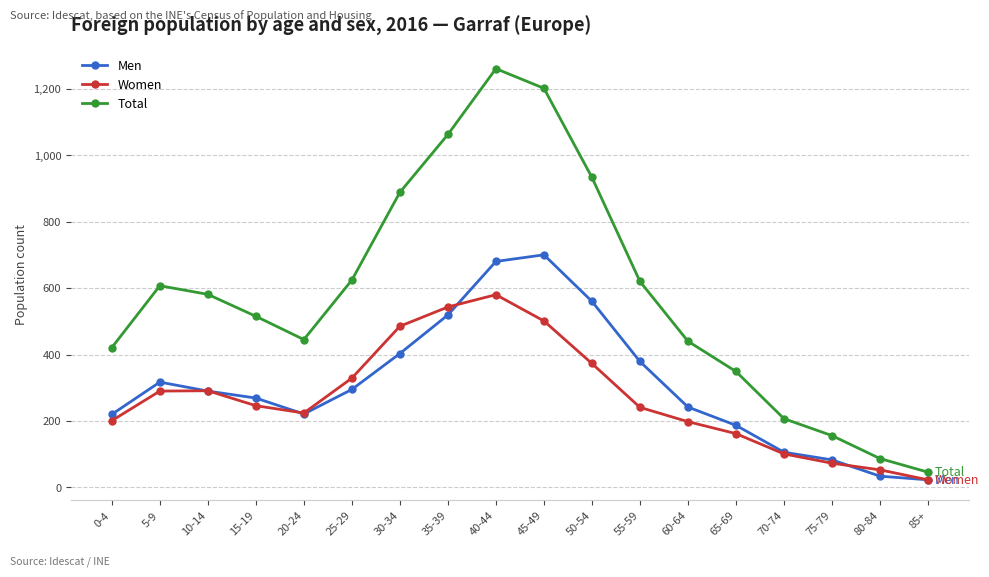

What is the difference between the Total values at 65-69 and 80-84?

262